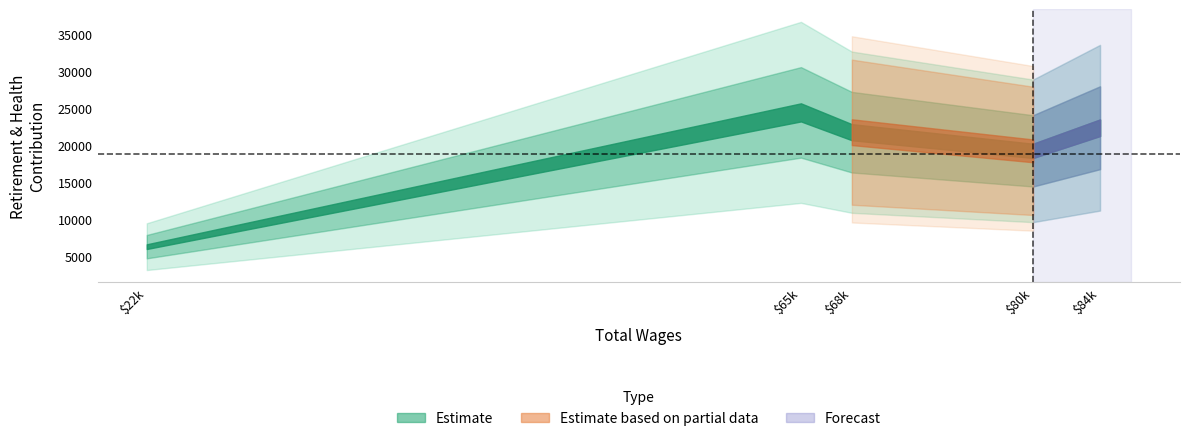

Reading left to right, list all the values displayed in this chart.

6312	24430	21757	19239	22359